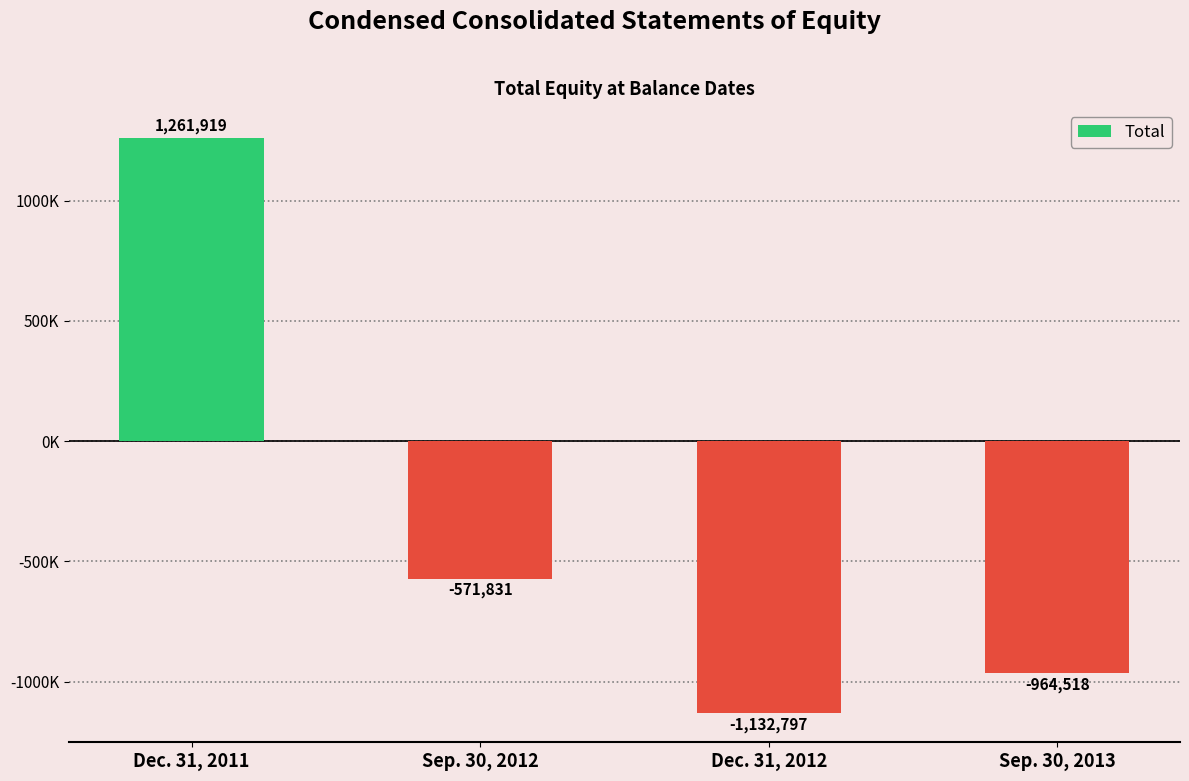

Which has a higher value, Dec. 31, 2012 or Dec. 31, 2011?

Dec. 31, 2011